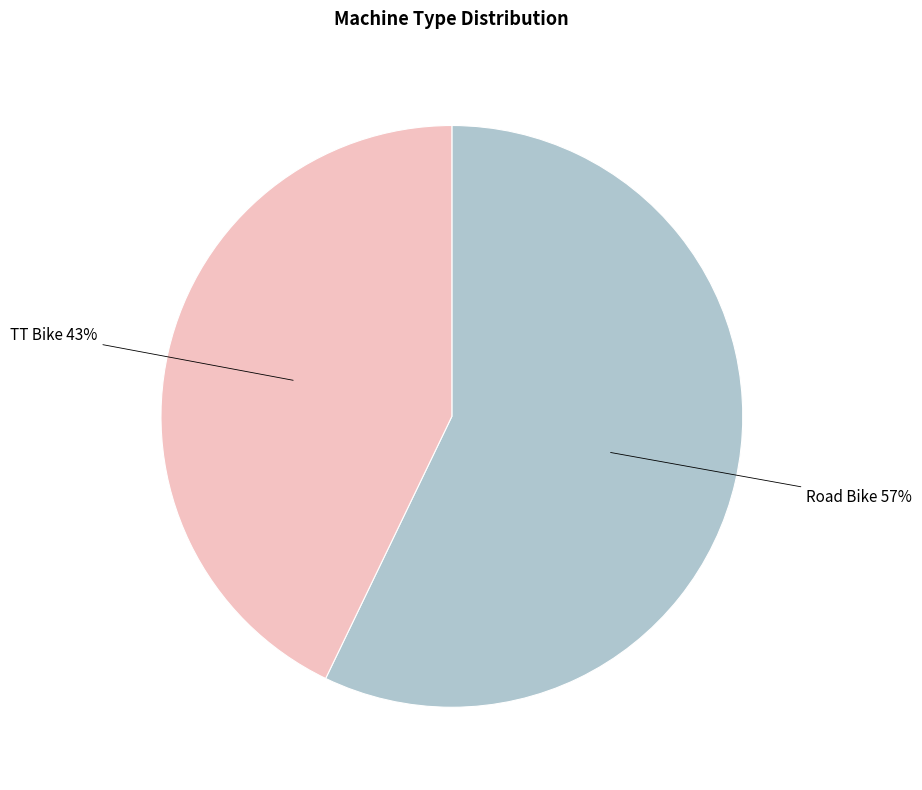

To the nearest percent, what portion does Road Bike represent?

57%